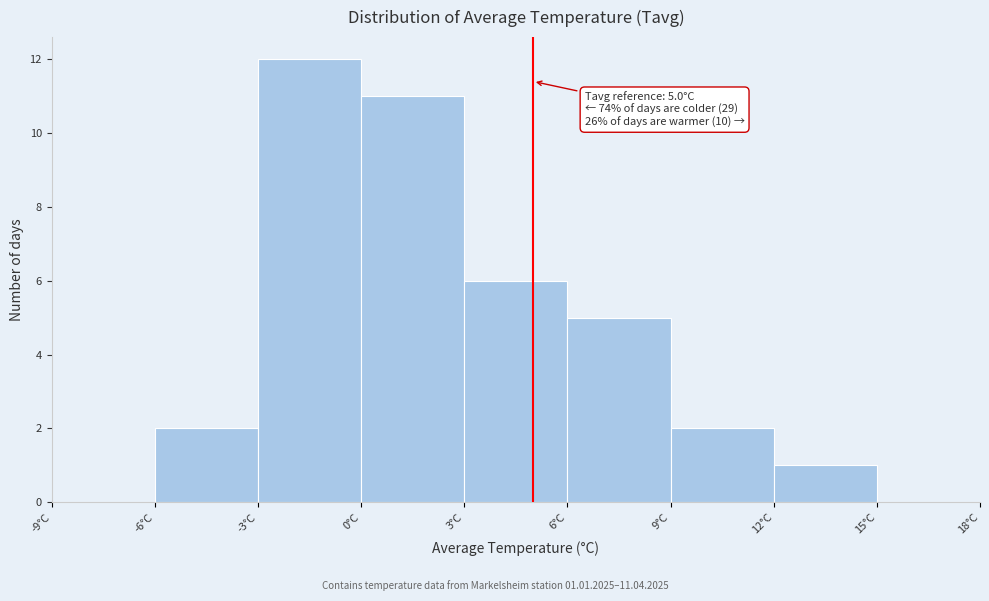

Which range on the x-axis has the tallest bar?

-3 to 0